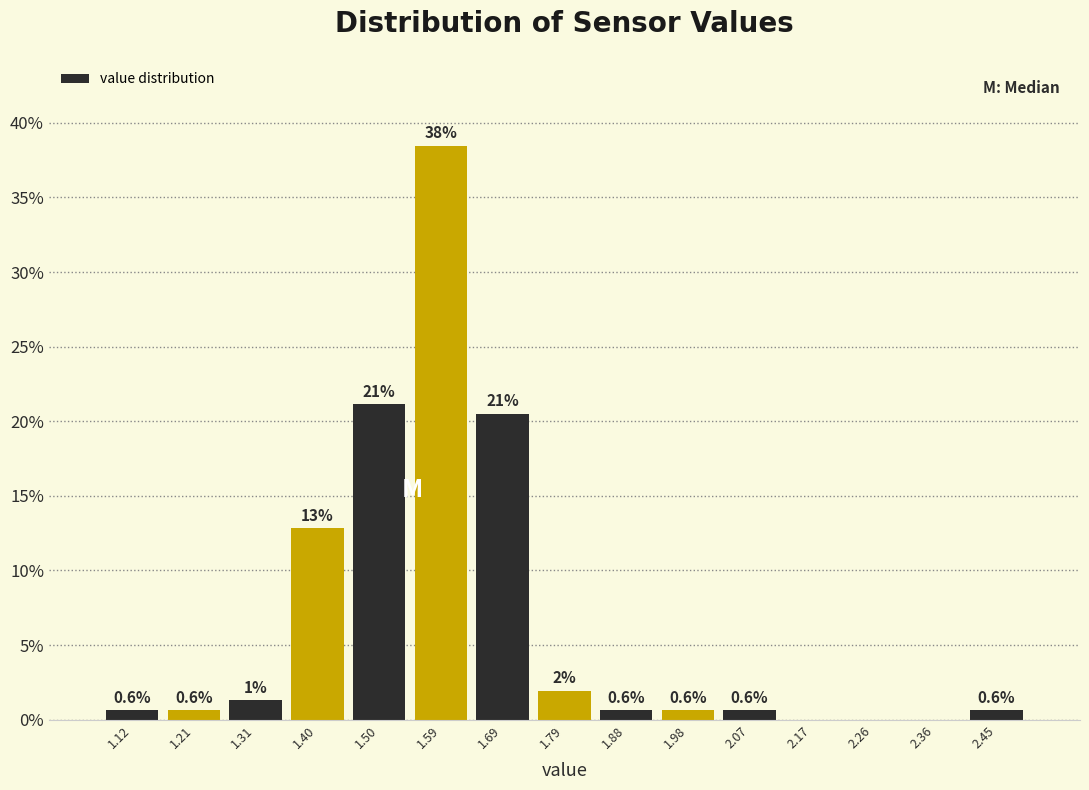

Which range on the x-axis has the tallest bar?

1.55 to 1.64